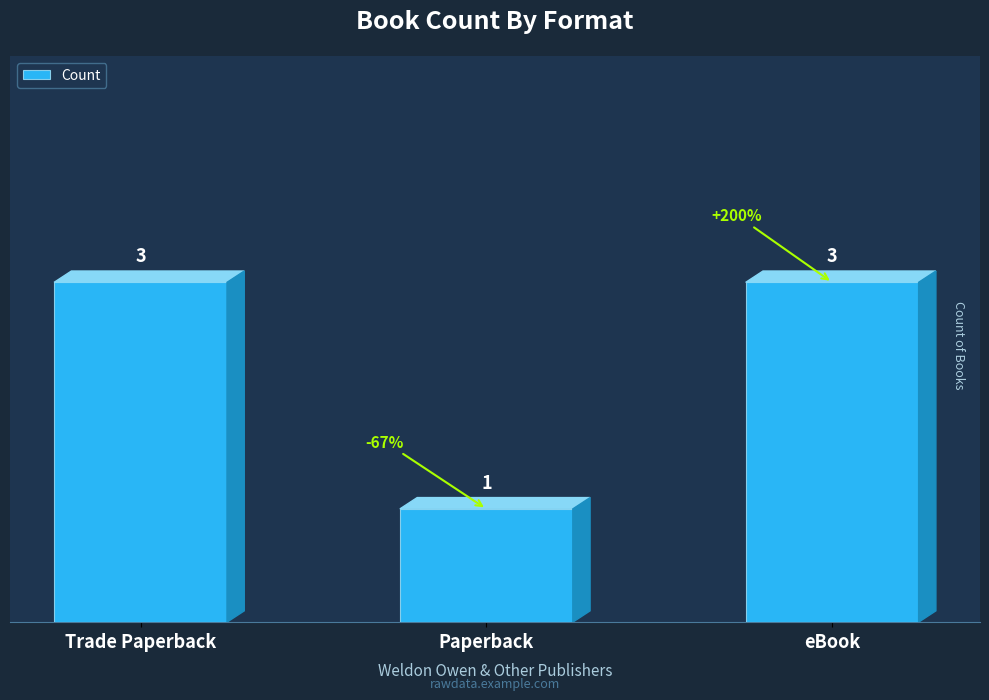

What is the sum of the values at eBook and Trade Paperback?

6